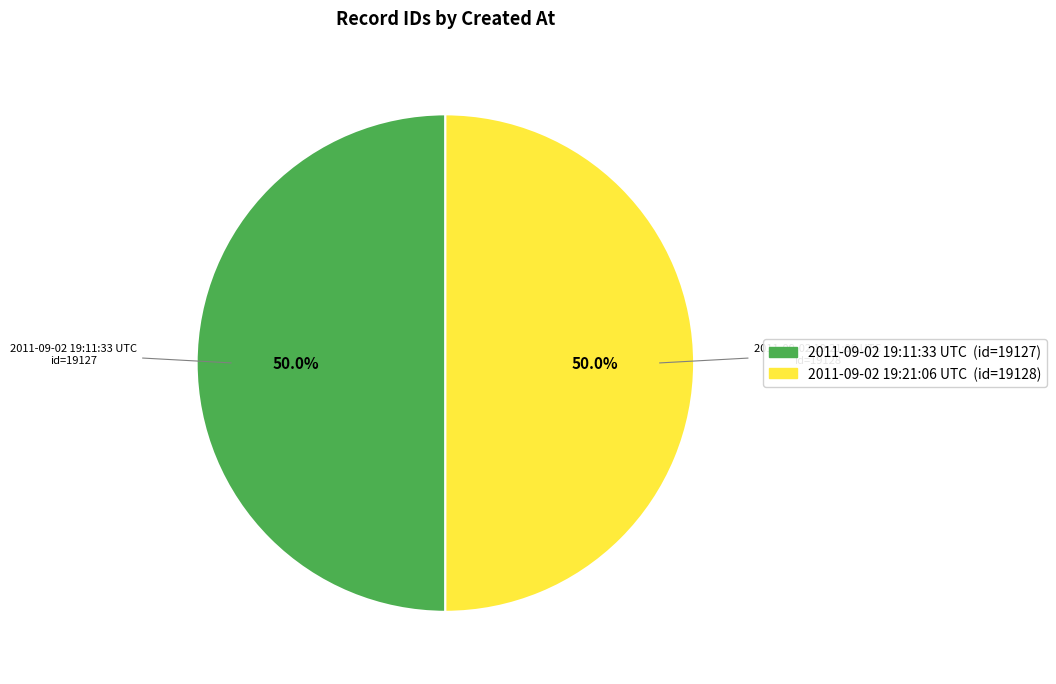

The 2011-09-02 19:21:06 UTC slice represents 43% of the pie. True or false?

False